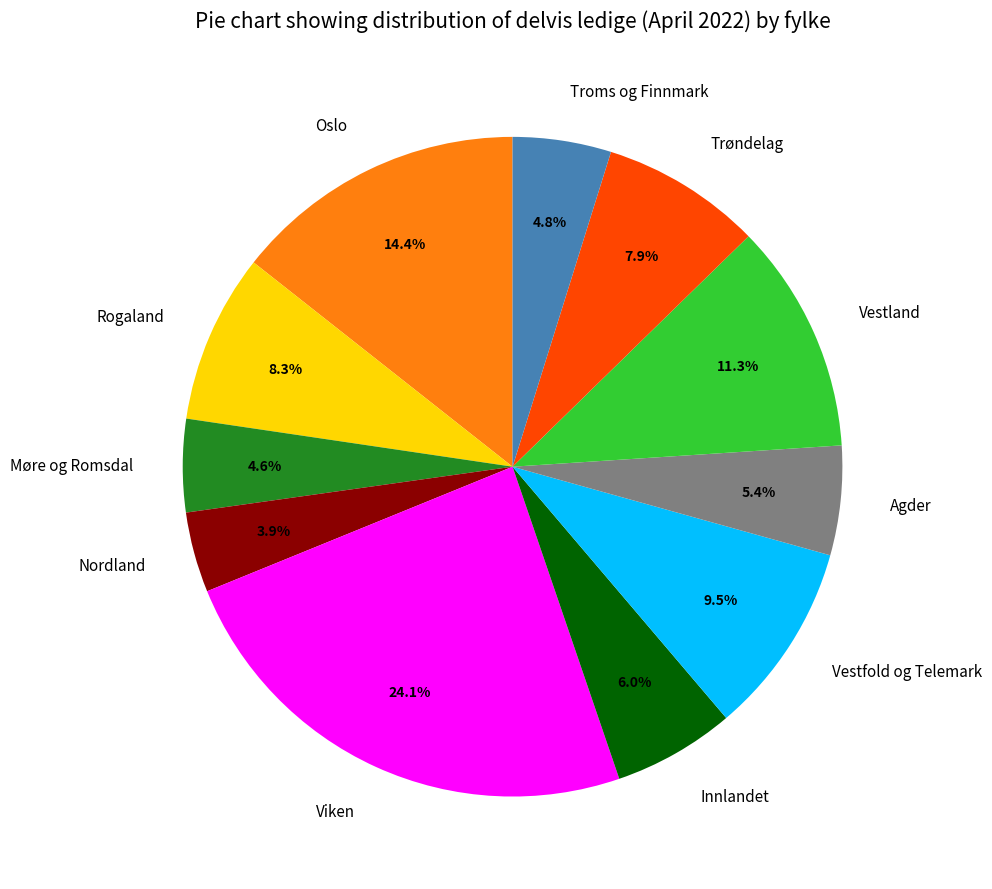

Between Vestfold og Telemark and Oslo, which is larger?

Oslo